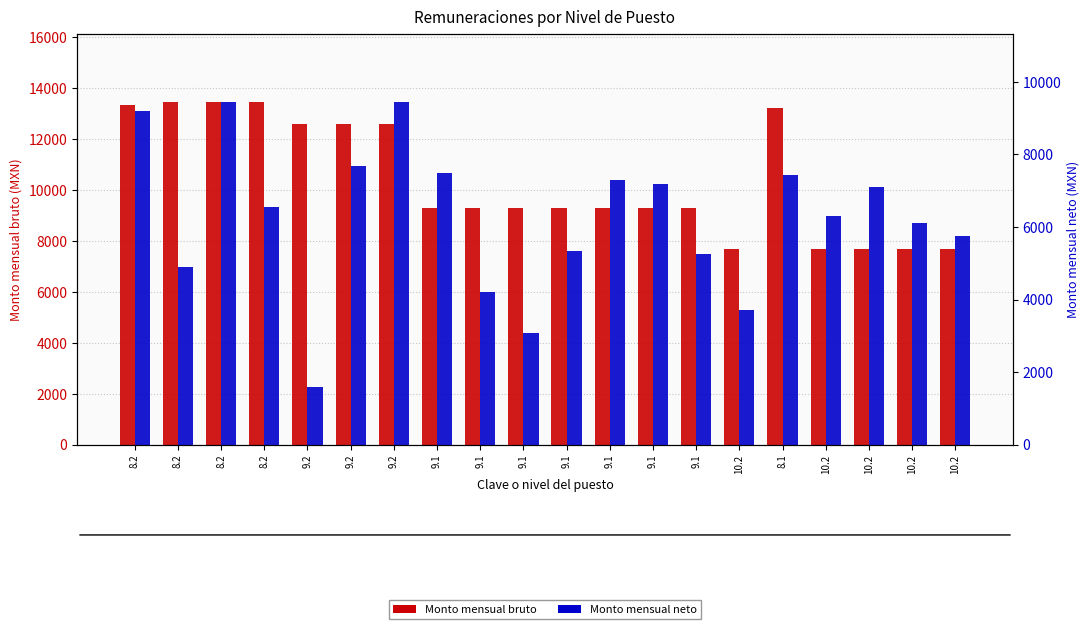

What is the average value of the Monto mensual bruto series?

10396.7